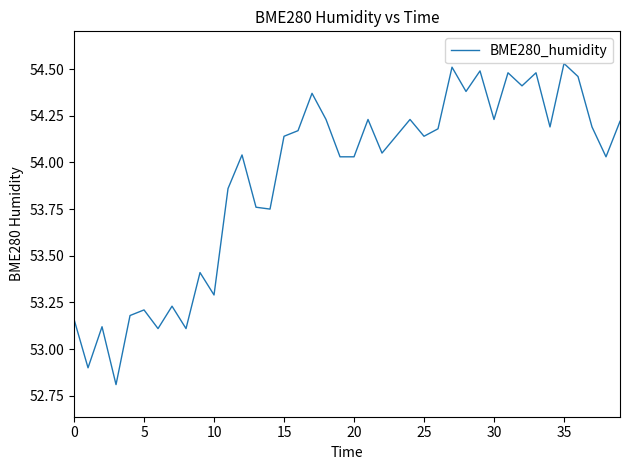

What is the minimum value shown in the chart?

52.8